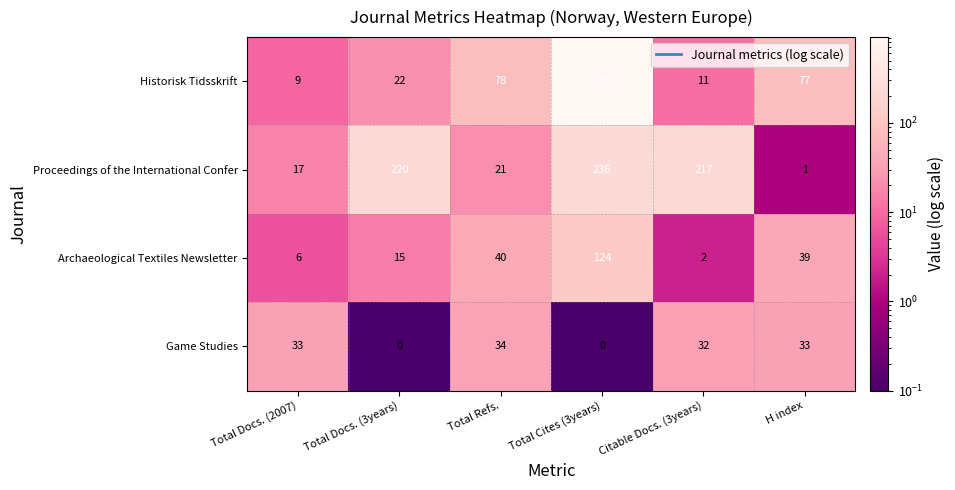

At how many categories does at least one series exceed 498?

1